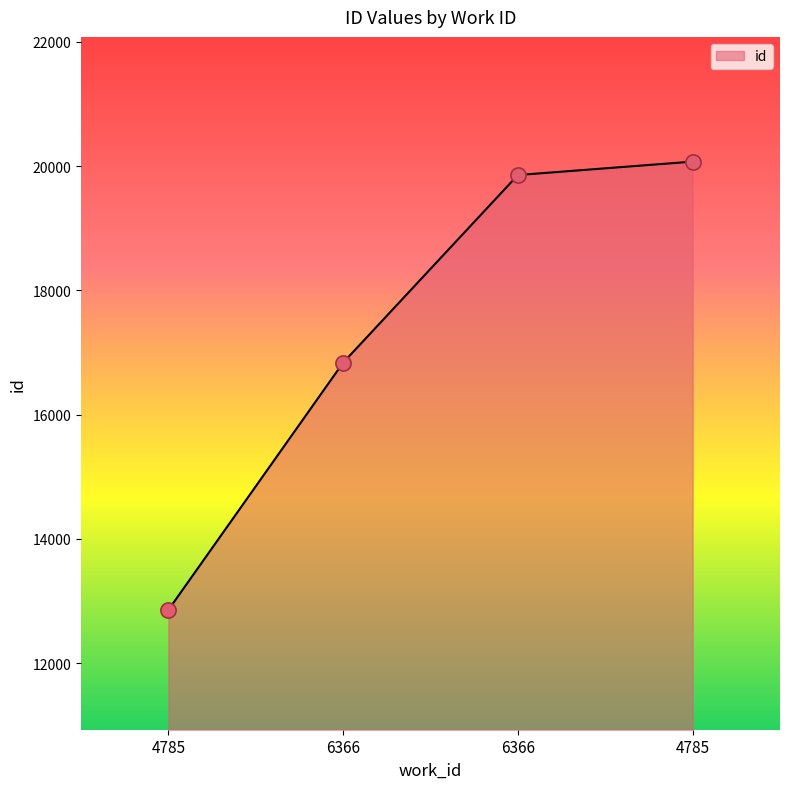

Count the number of data series in this chart.

1